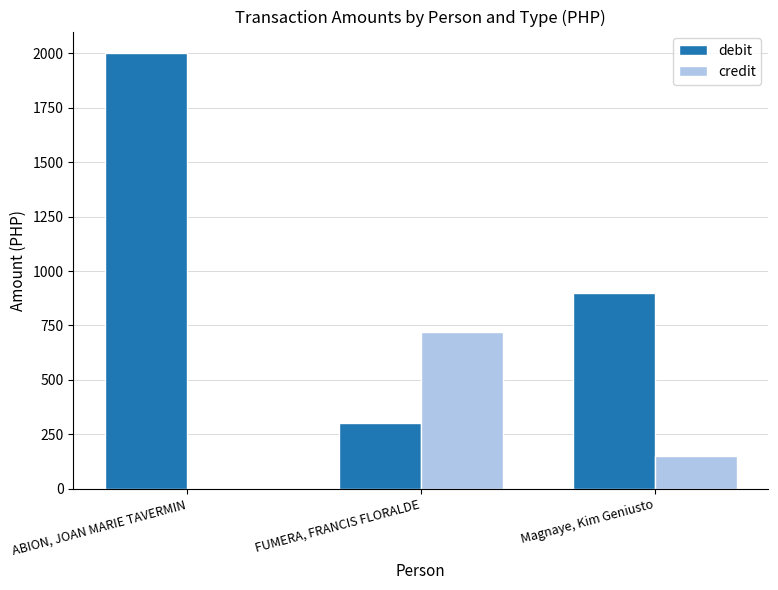

The value of debit at ABION, JOAN MARIE TAVERMIN is 409. True or false?

False